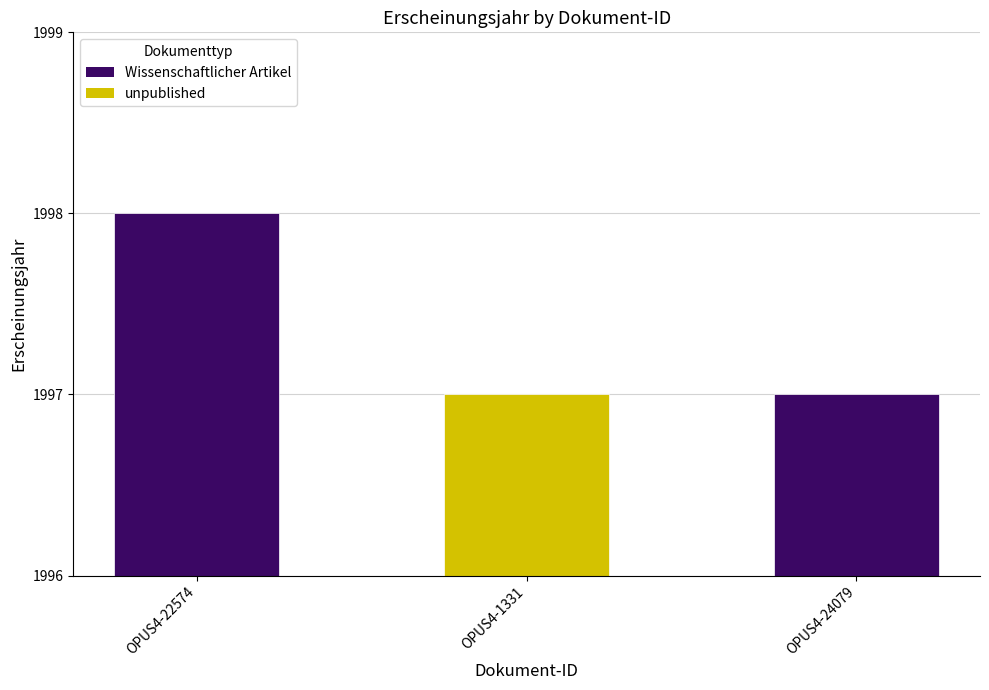

How many bars are there in total?

3